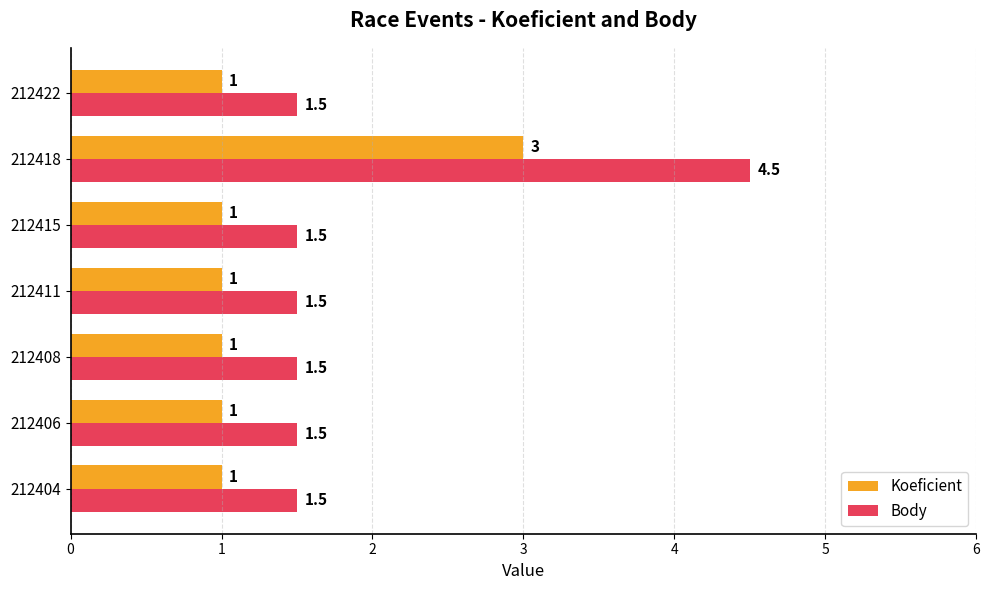

How many data points does each series have?

7